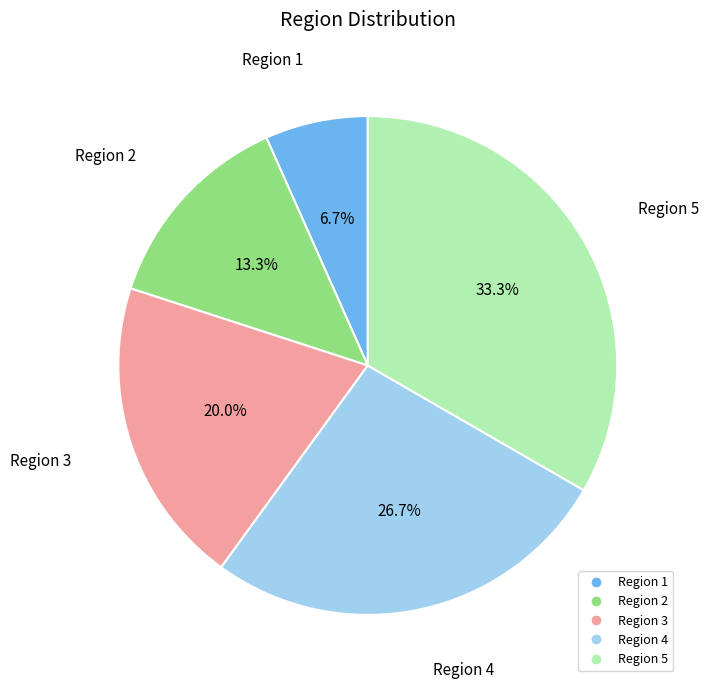

Which category has the biggest portion of the pie?

Region 5